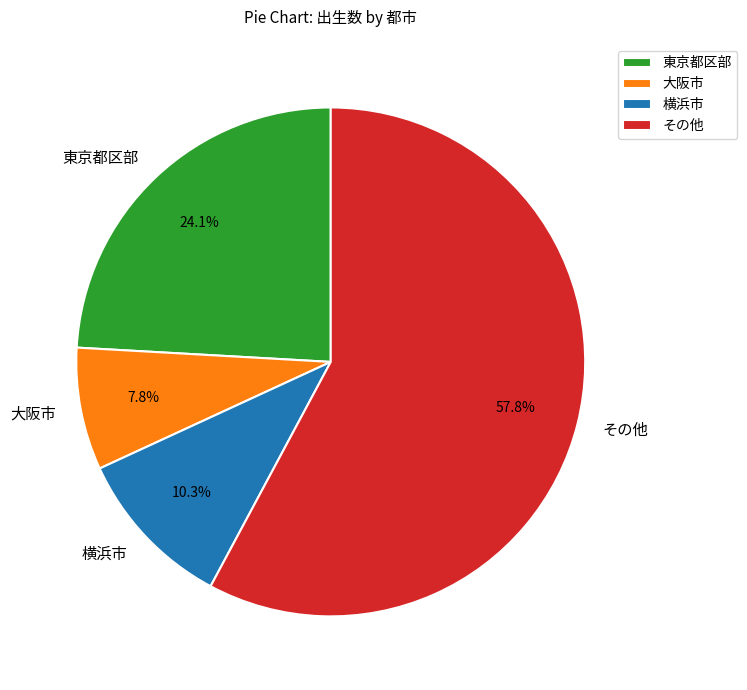

Rank the categories by value from lowest to highest.

大阪市, 横浜市, 東京都区部, その他